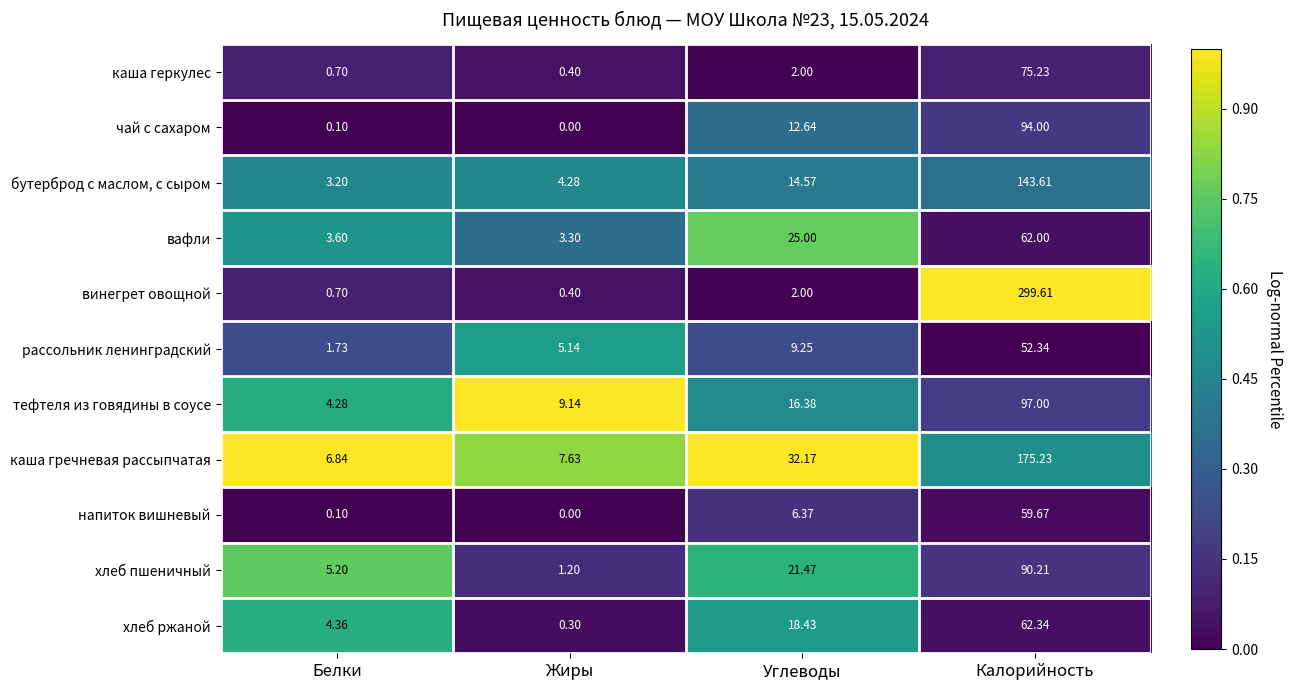

Which label corresponds to the smallest value in the chart?

Жиры